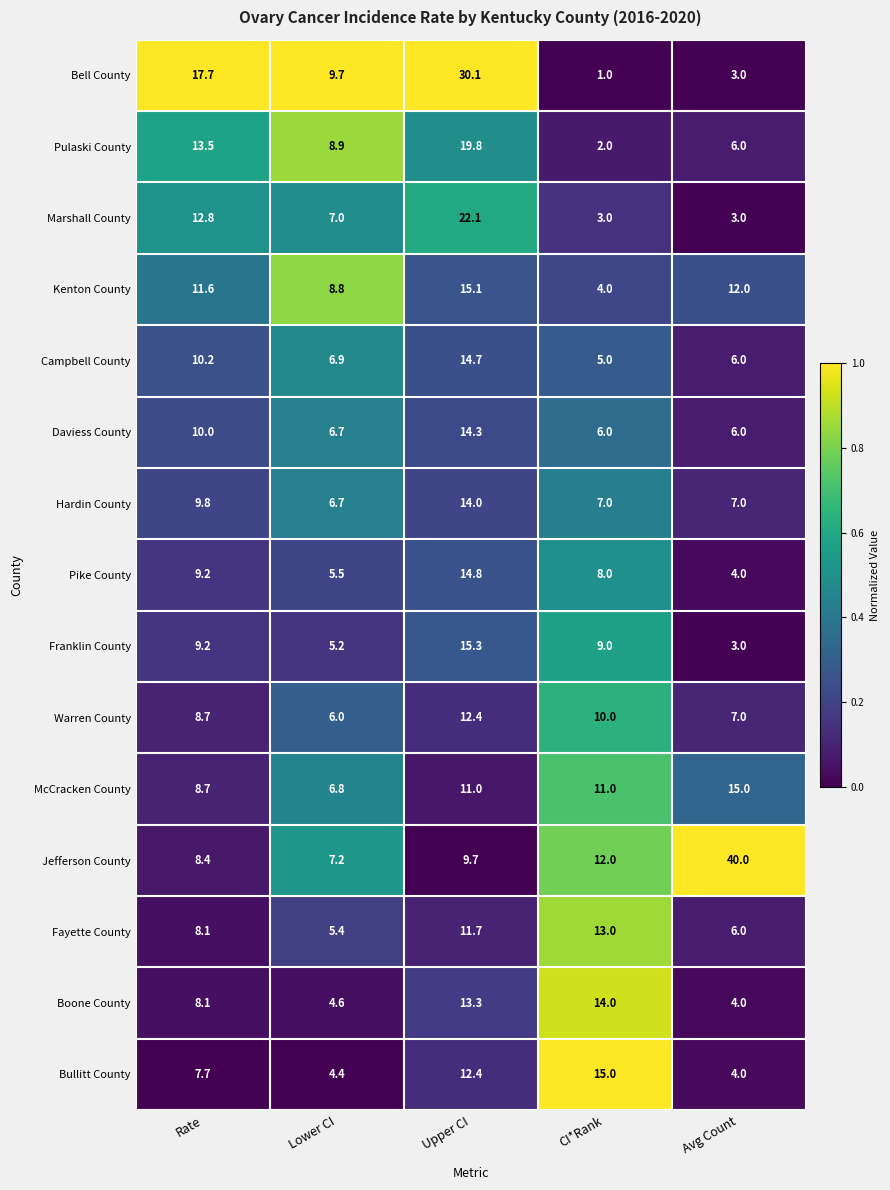

Rank the series at CI*Rank from lowest to highest value.

Bell County, Pulaski County, Marshall County, Kenton County, Campbell County, Daviess County, Hardin County, Pike County, Franklin County, Warren County, McCracken County, Jefferson County, Fayette County, Boone County, Bullitt County